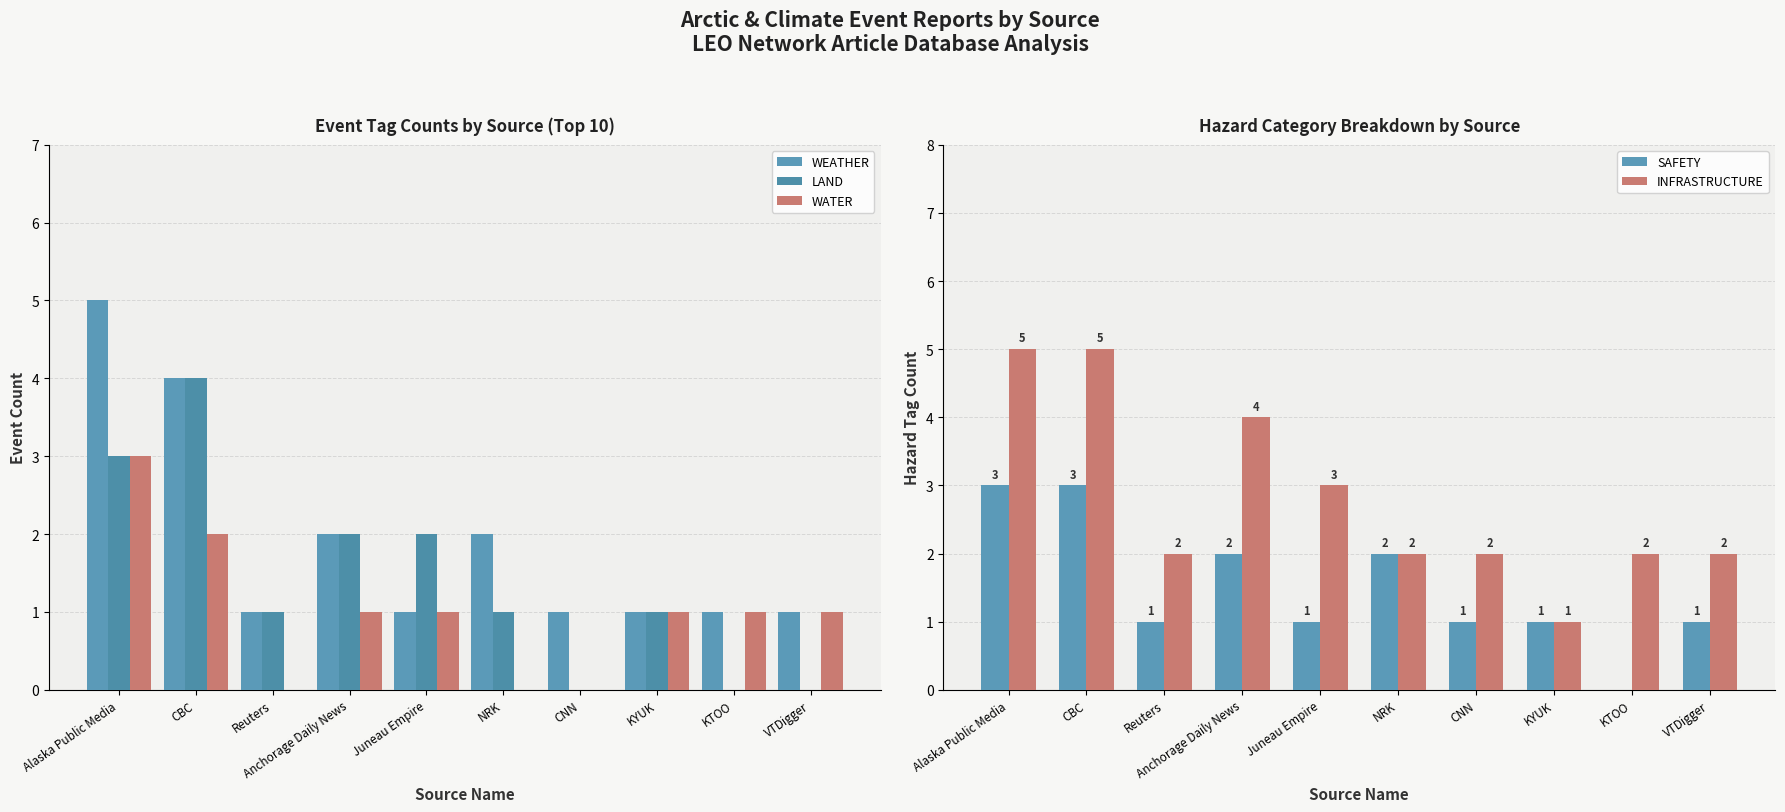

Count the number of categories in the chart.

10